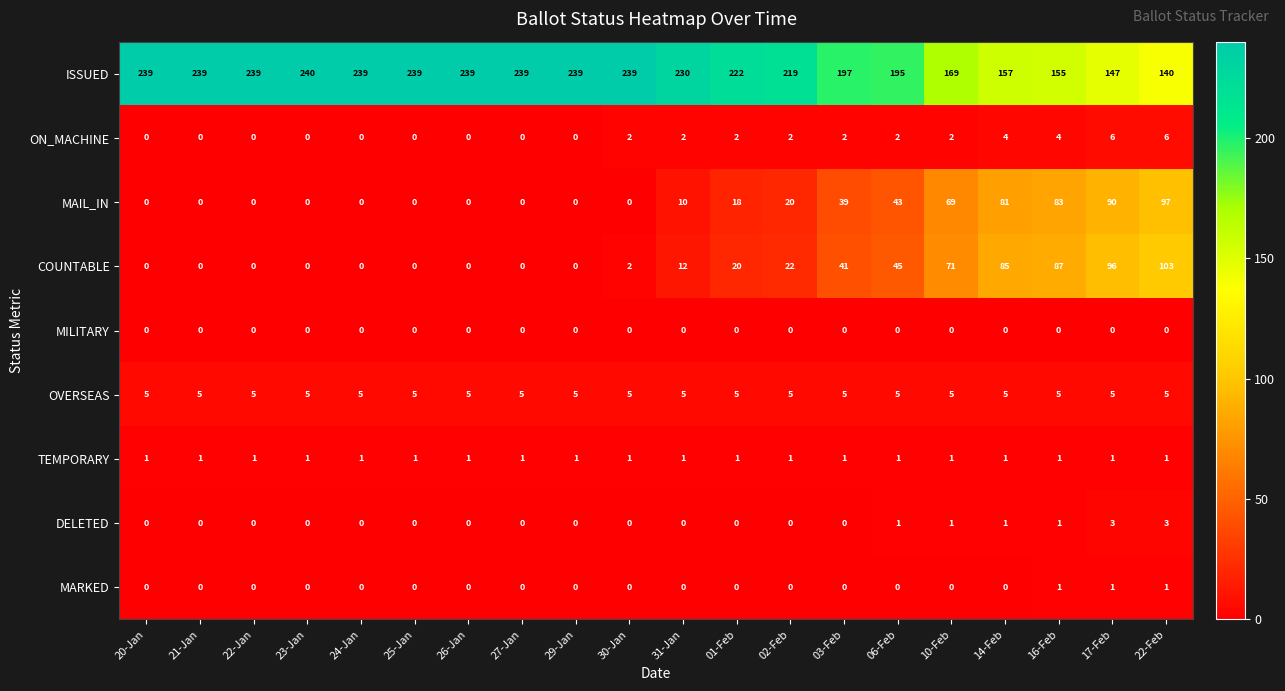

What value does the ISSUED series have at 01-Feb, to the nearest 50?

200